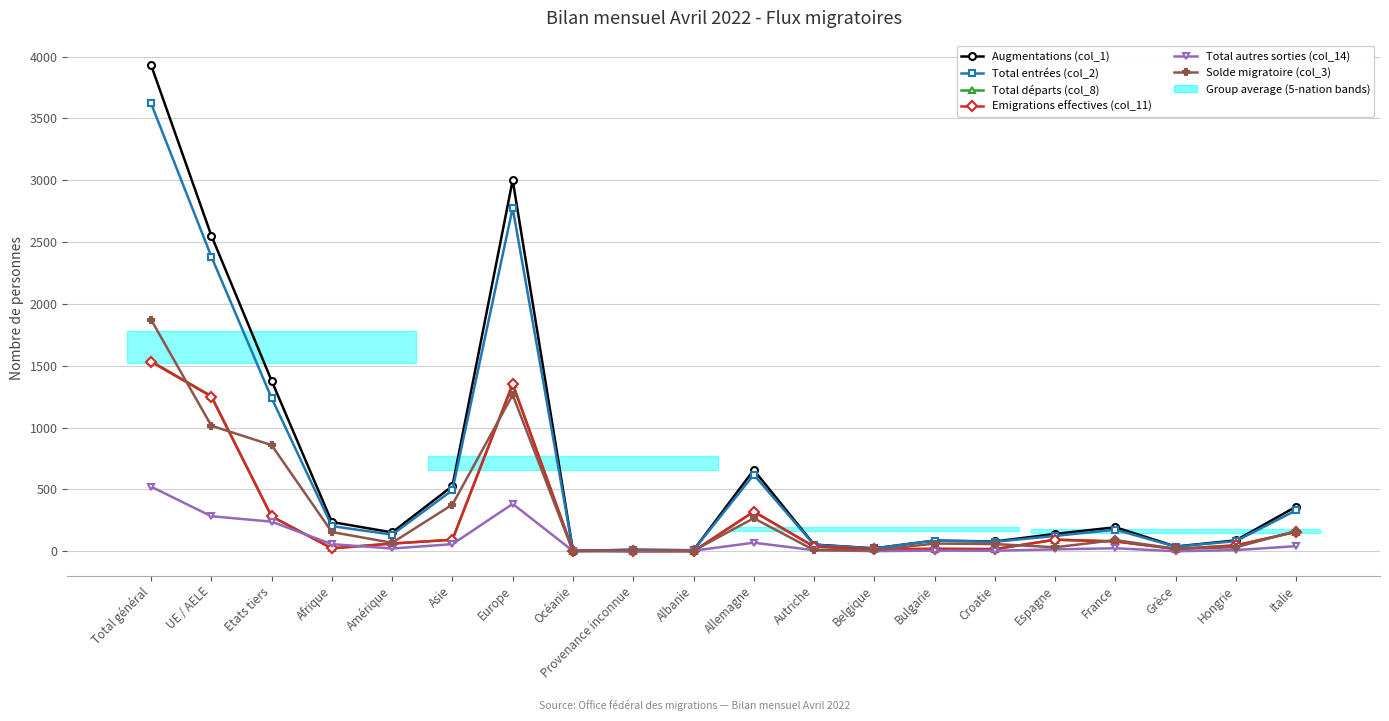

How many values in Emigrations effectives (col_11) are above zero?

18